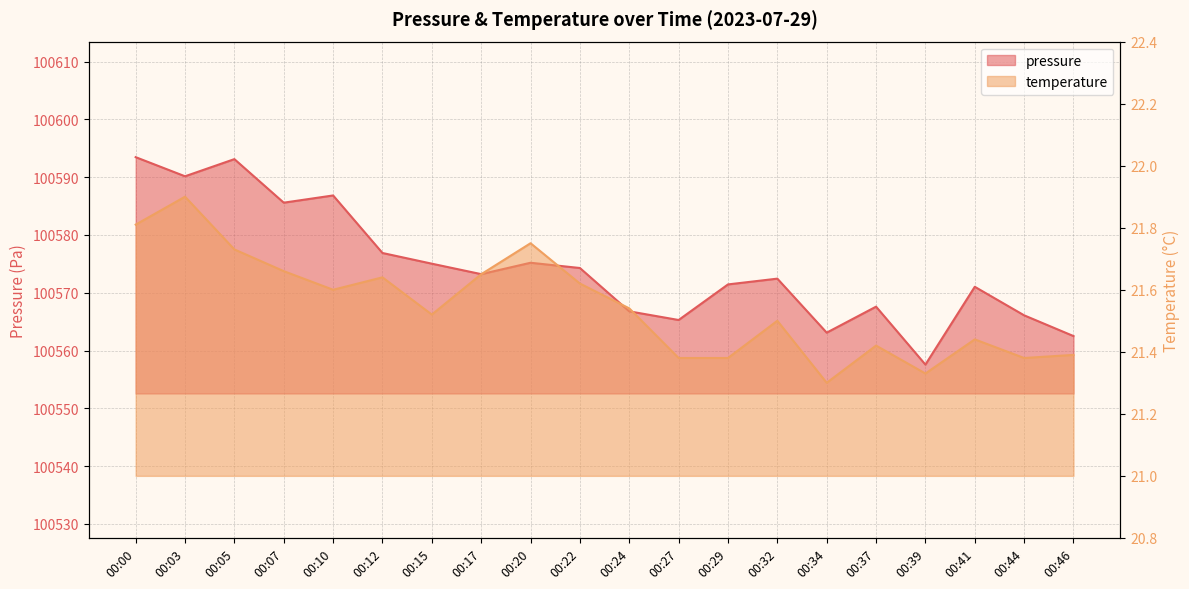

At which category is the sum across all series the highest?

00:00